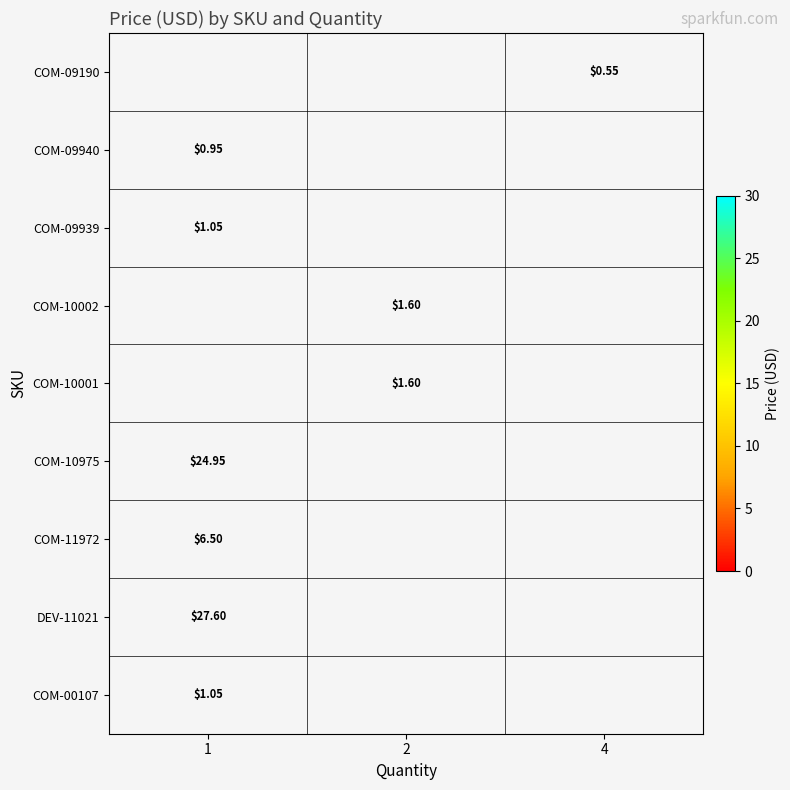

At 1, list the series in order from largest to smallest.

COM-09190, COM-10002, COM-10001, DEV-11021, COM-10975, COM-11972, COM-09939, COM-00107, COM-09940